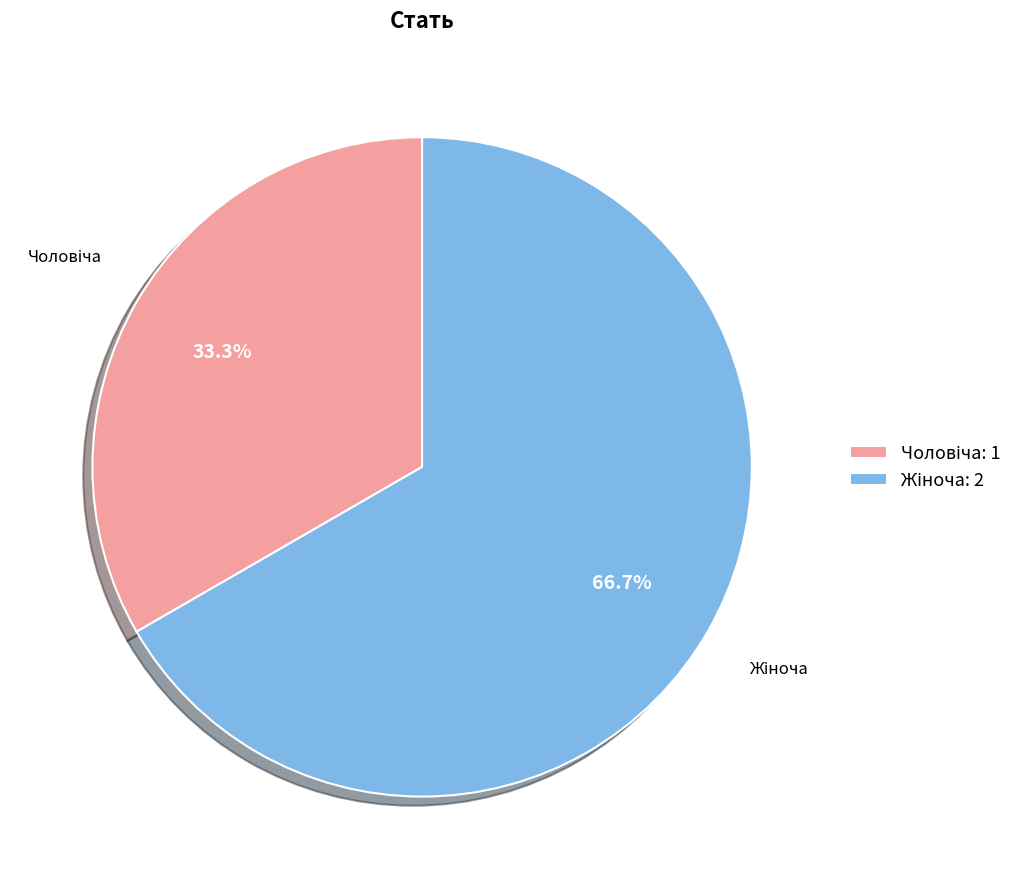

Is there any slice that represents more than half of the pie?

Yes